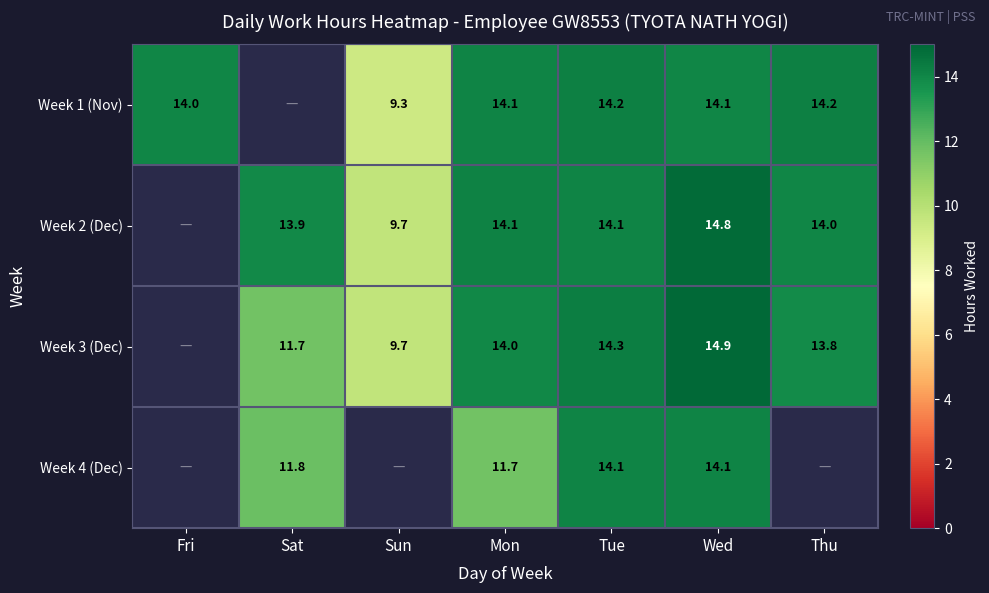

Between Sun and Wed, which is larger?

Wed